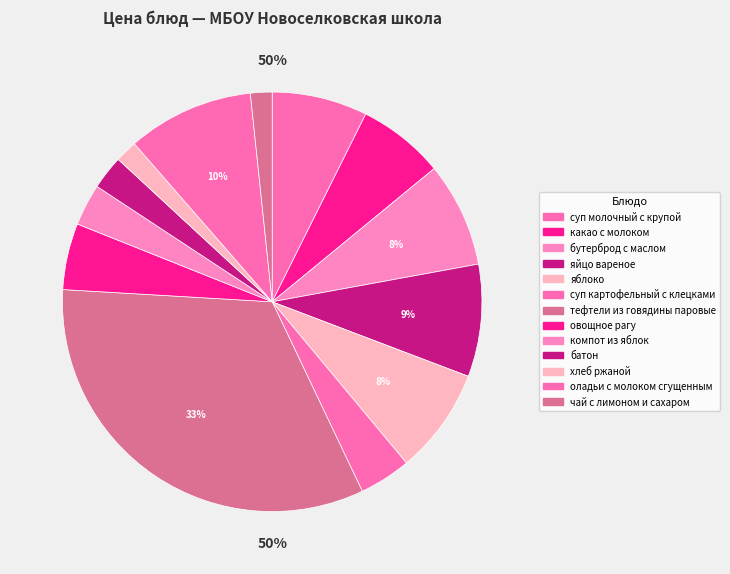

To the nearest percent, what percentage of the pie is суп картофельный с клецками?

4%